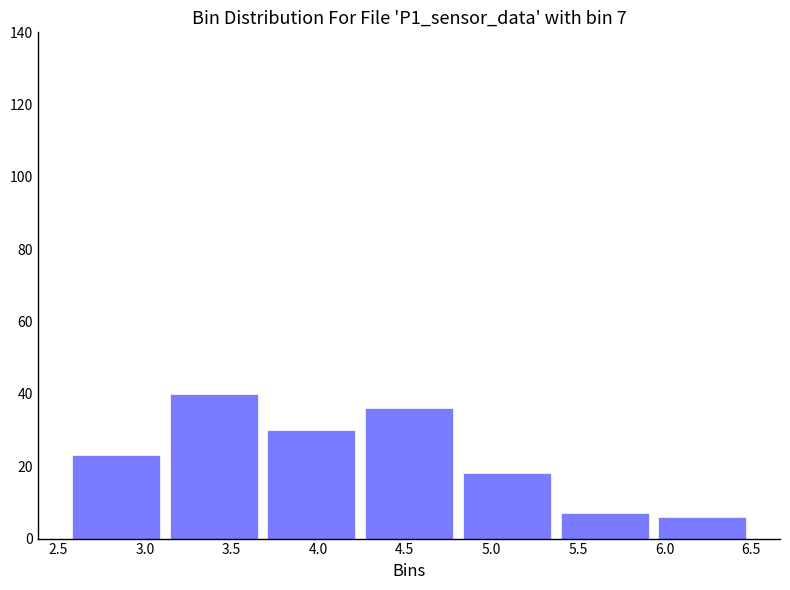

Which range on the x-axis has the tallest bar?

3.10 to 3.70